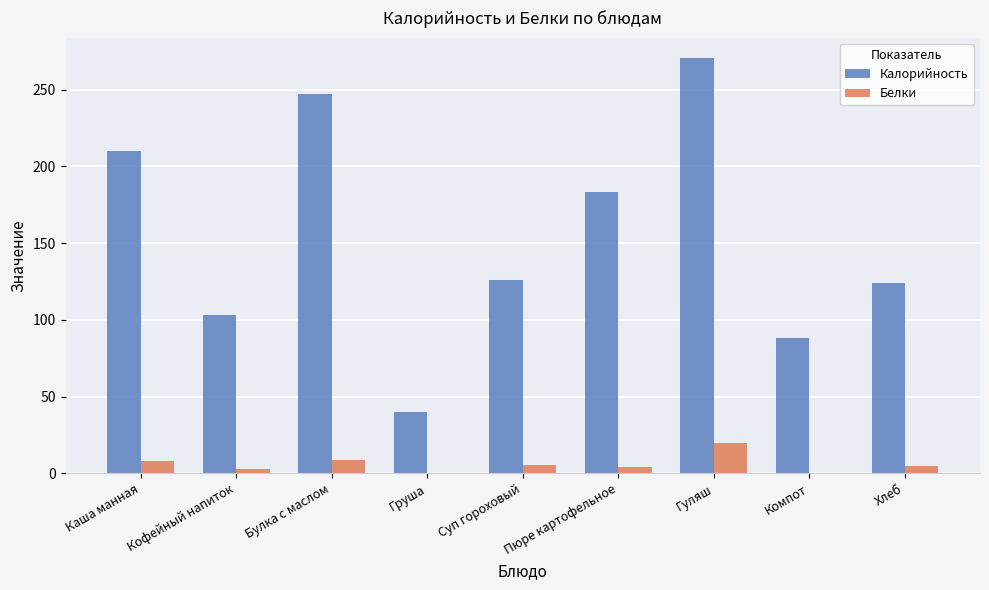

Where does the Белки series first go above 5?

Каша манная